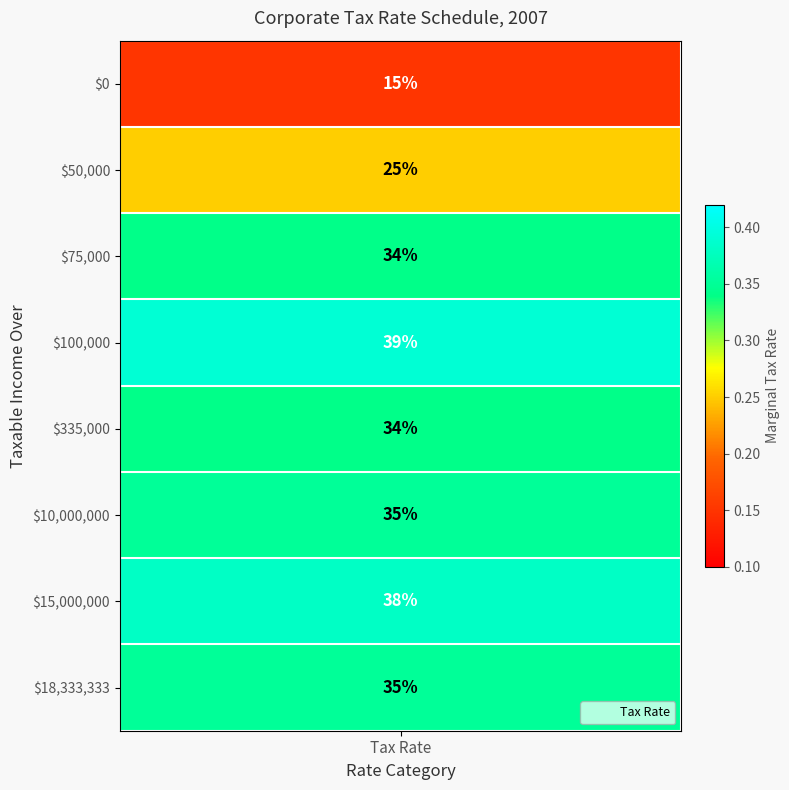

The chart shows a value of 0.1 at 0. True or false?

True